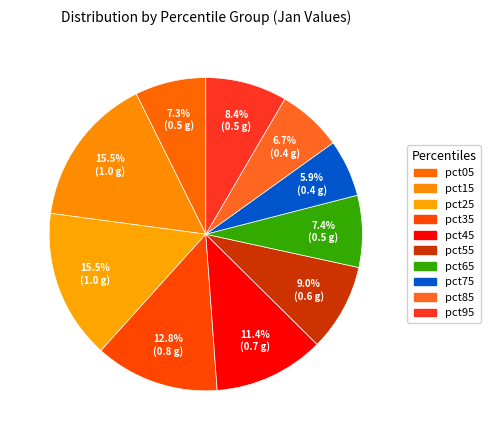

Rank the categories by value from highest to lowest.

pct15, pct25, pct35, pct45, pct55, pct95, pct65, pct05, pct85, pct75